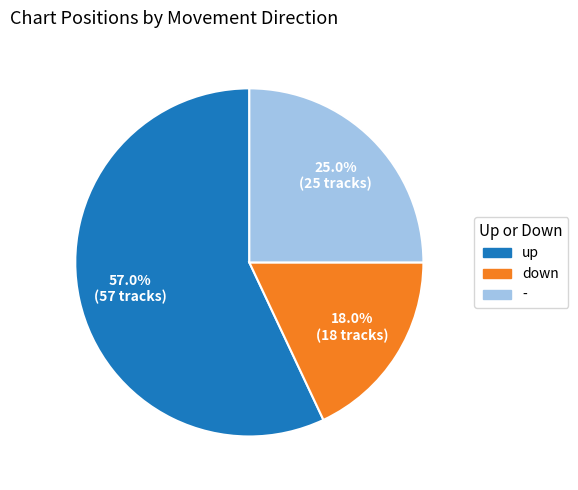

Approximately how many times larger is the value at - compared to up?

0.4